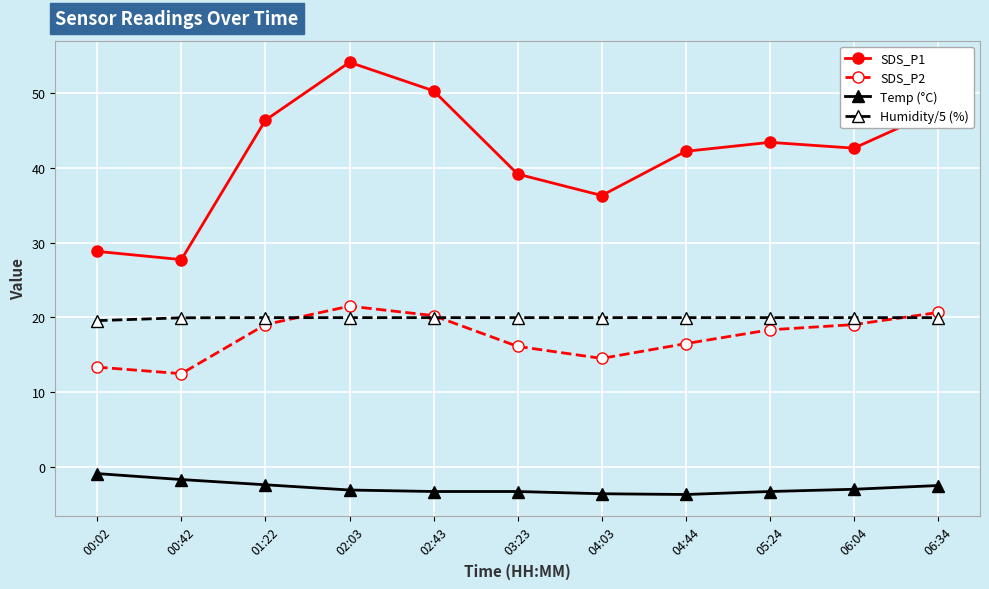

What is the maximum value for Humidity/5 (%)?

20.0